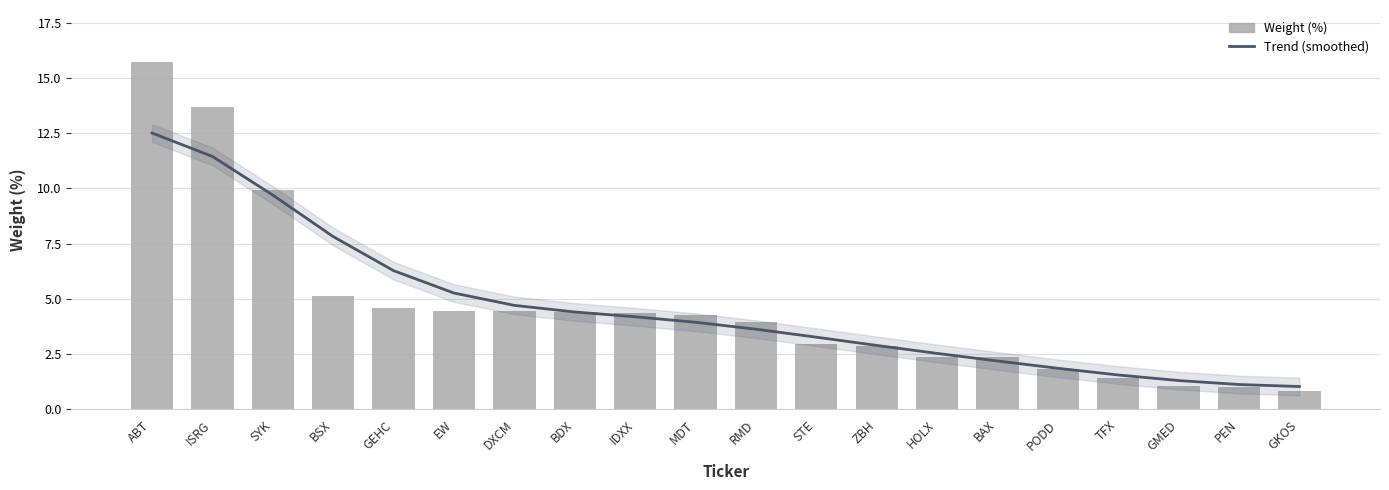

List the labels in order of Weight (%) value, largest first.

ABT, ISRG, SYK, BSX, GEHC, EW, DXCM, BDX, IDXX, MDT, RMD, STE, ZBH, HOLX, BAX, PODD, TFX, GMED, PEN, GKOS